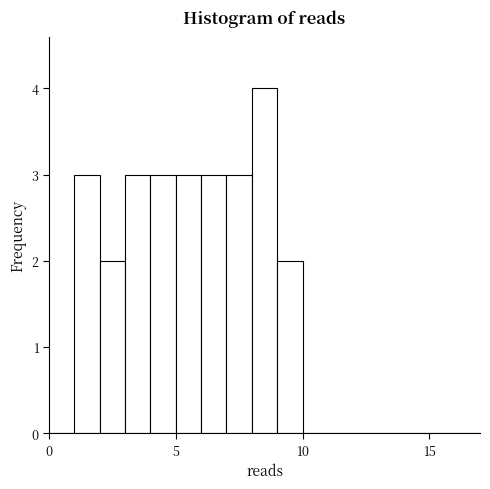

Around what value on the x-axis is the tallest bar? Give the approximate position of its centre, as read against the axis.

8.5